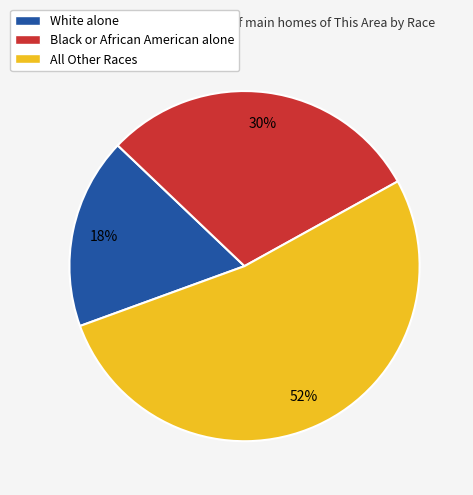

Do White alone and All Other Races together represent more than half of the pie?

Yes